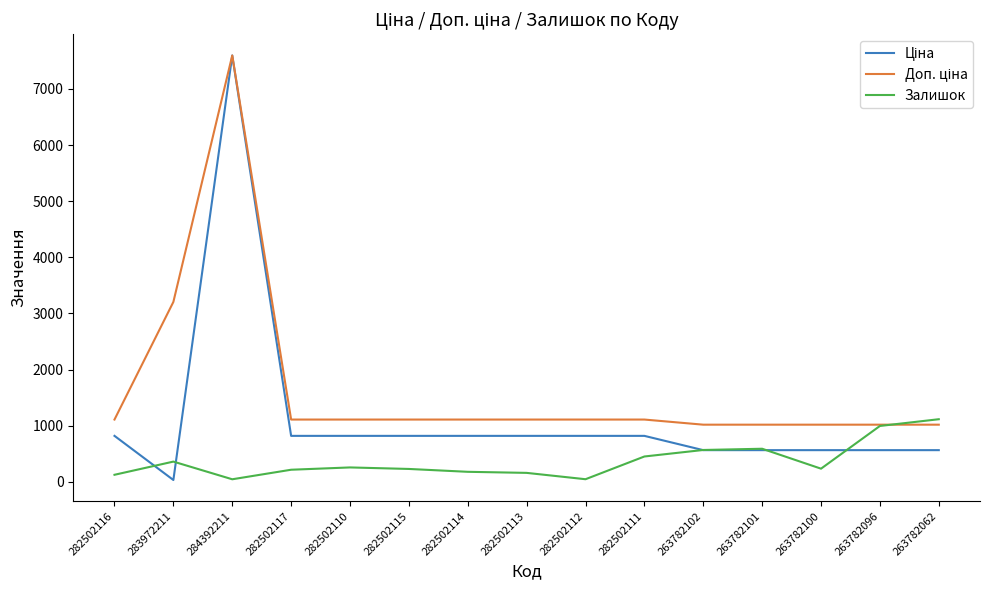

Which label corresponds to the largest value in the chart?

284392211